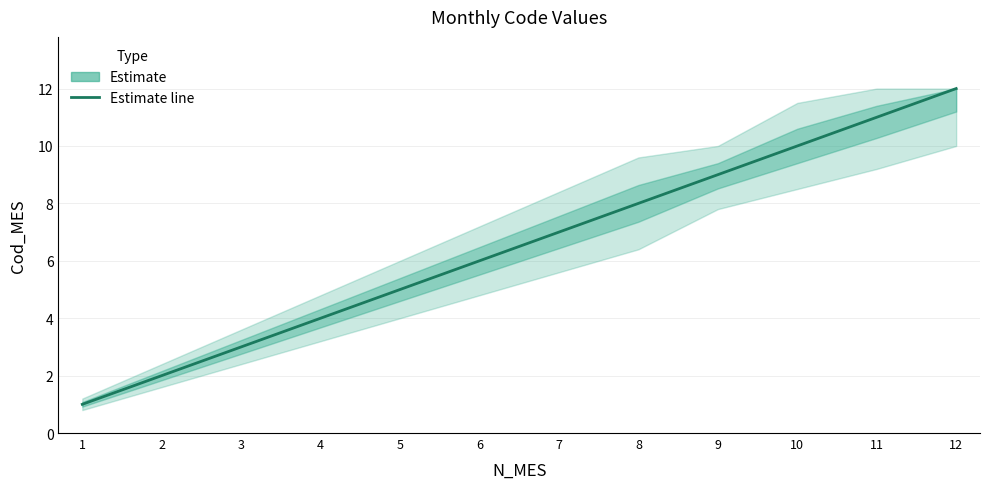

True or false: the data has more than 2 interior local peaks.

False